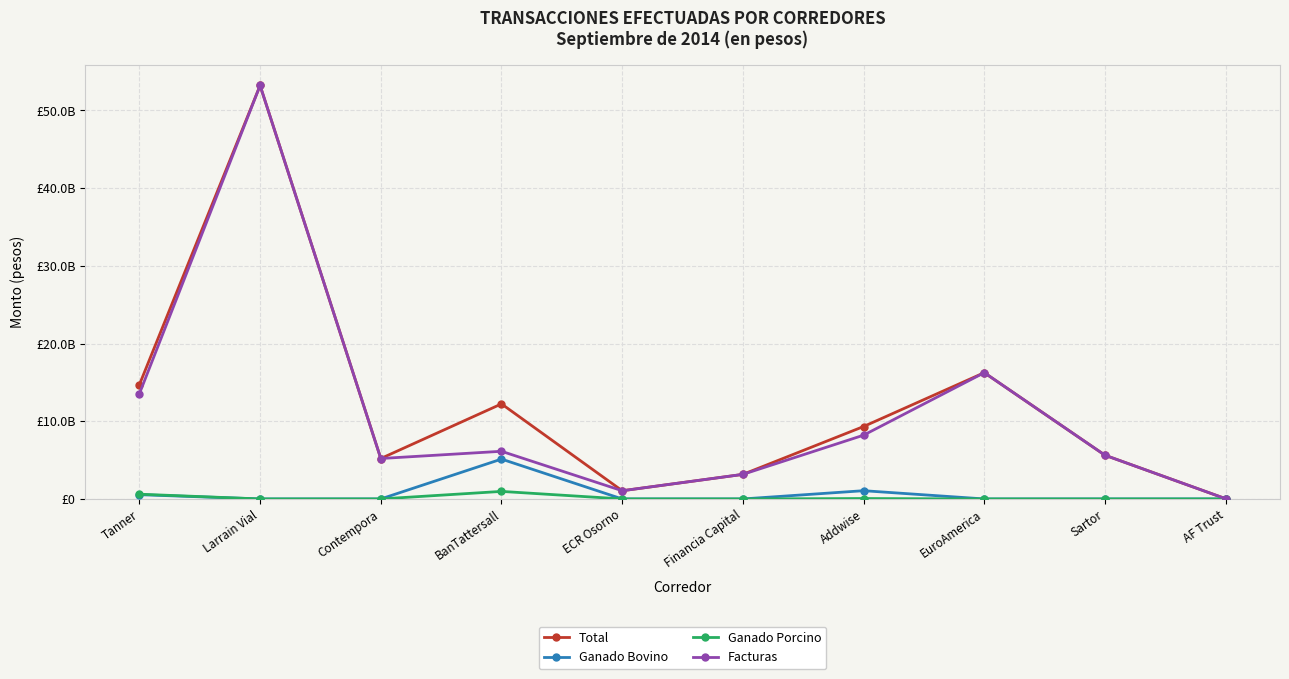

Which category has the highest value in the Total series?

Larrain Vial